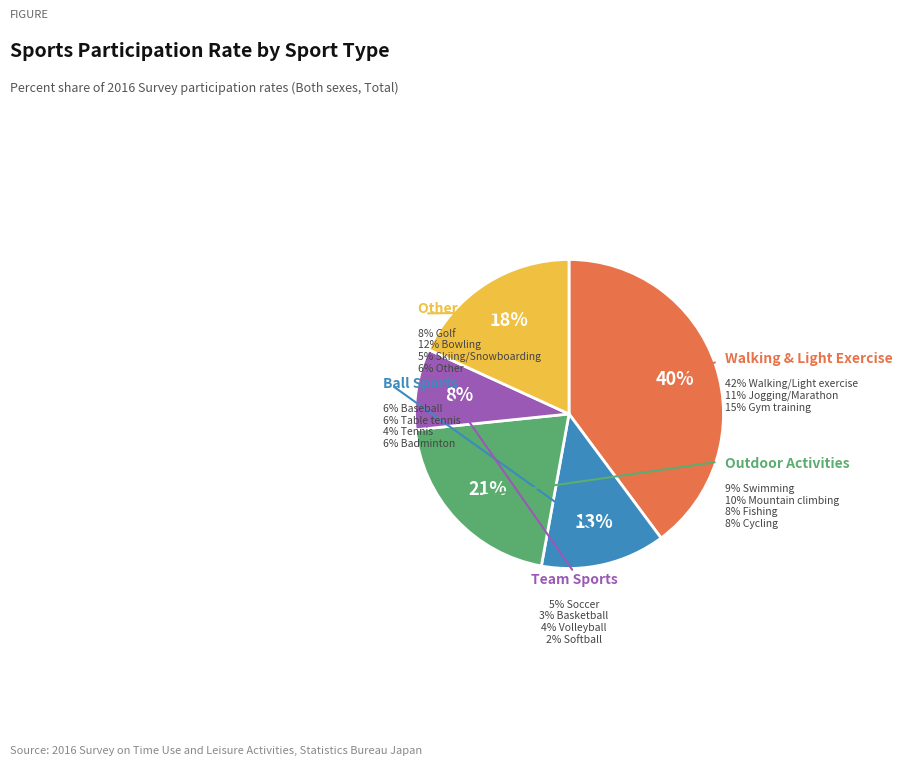

Is Fishing the majority of the pie?

No